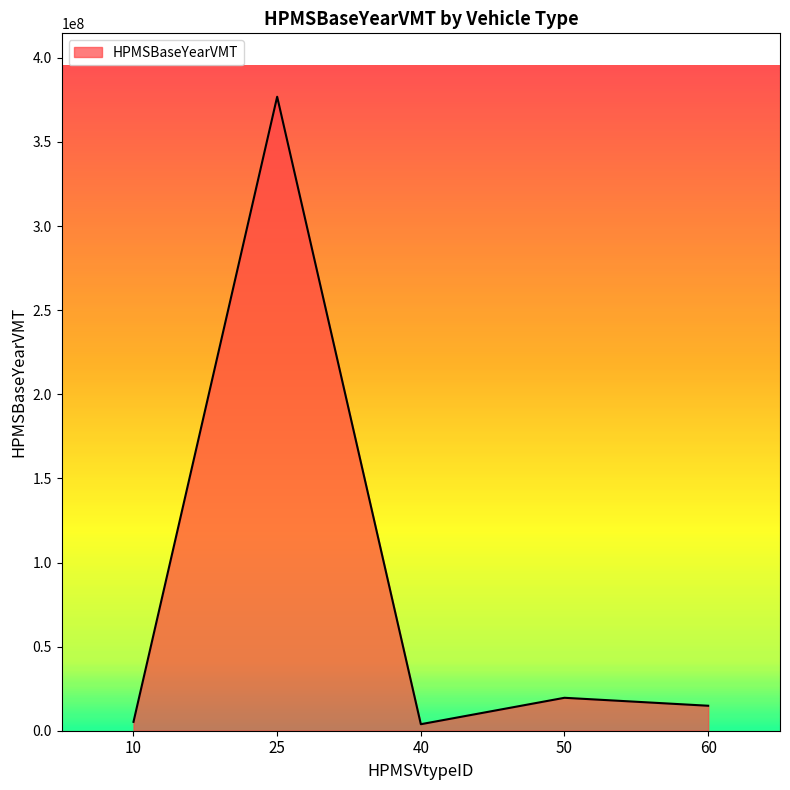

What is the minimum value shown in the chart?

3874593.5